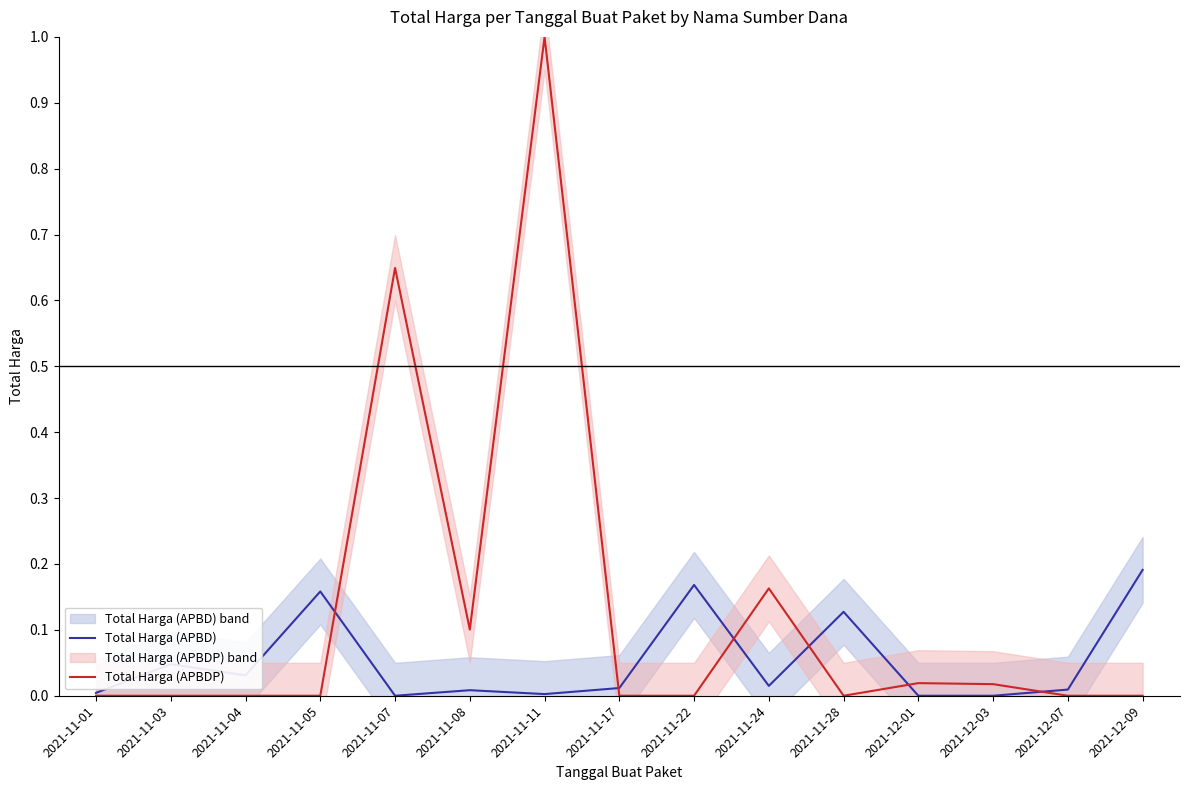

After their last crossing, which series has the higher values: Total Harga (APBD) or Total Harga (APBDP)?

Total Harga (APBD)